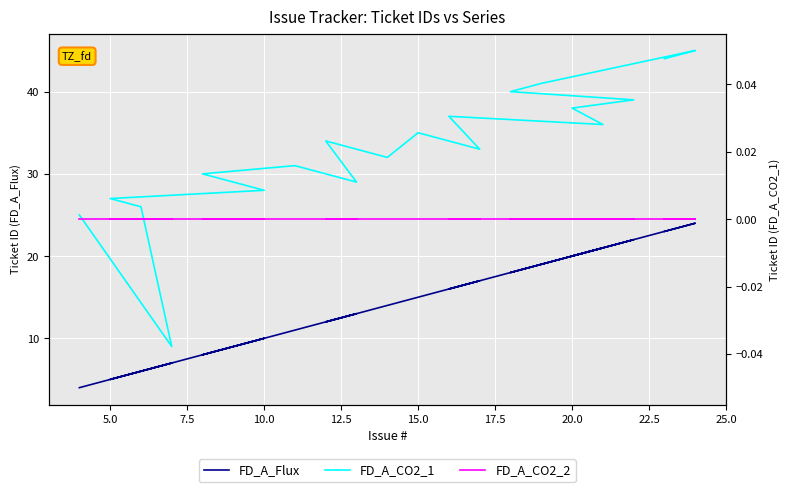

True or false: FD_A_CO2_1 and FD_A_Flux cross at least once.

False